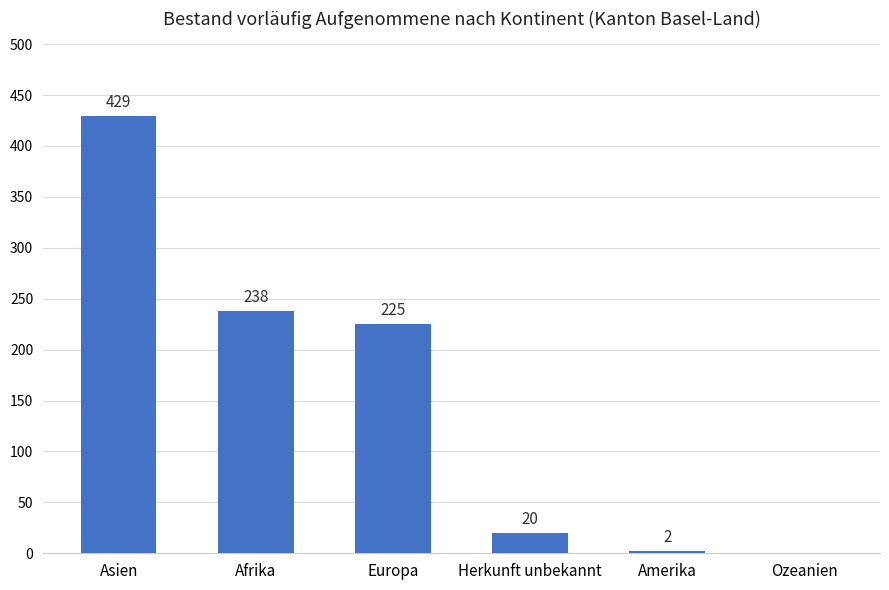

What is the sum of all values?

914